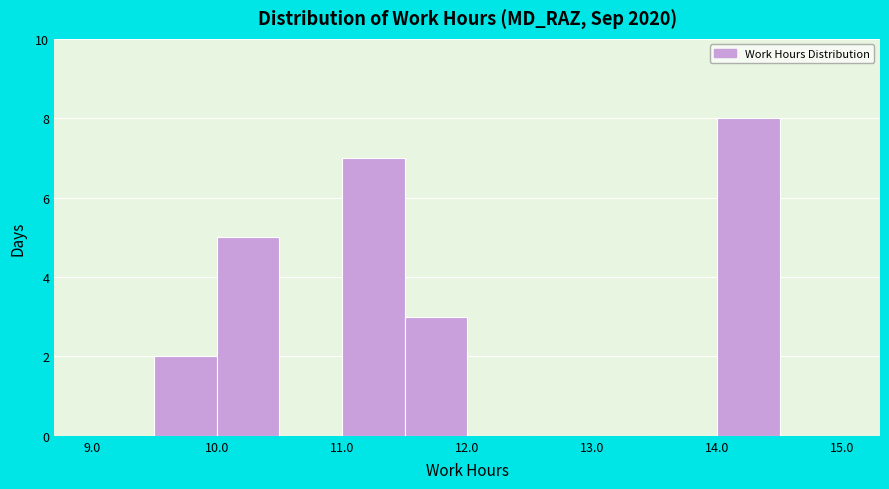

What is the height of the bar covering 11.0 to 11.5 on the x-axis? The values are not printed on the chart, so give them approximately, as read against the axis.

7